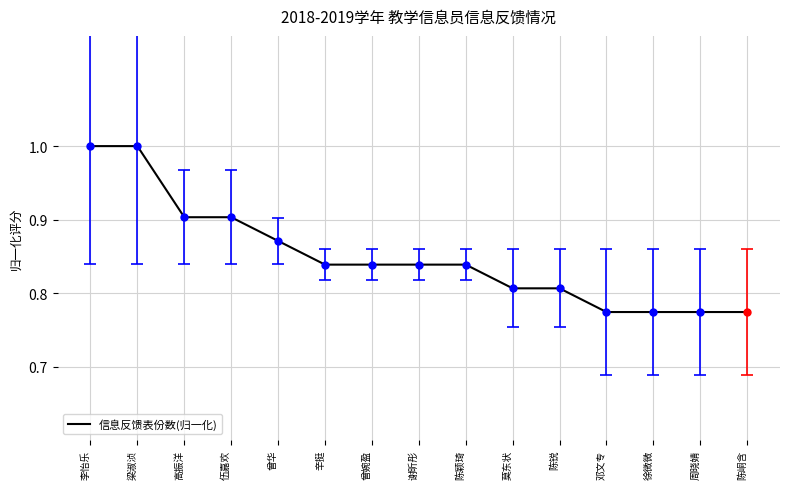

What position from the left is 徐微微?

13